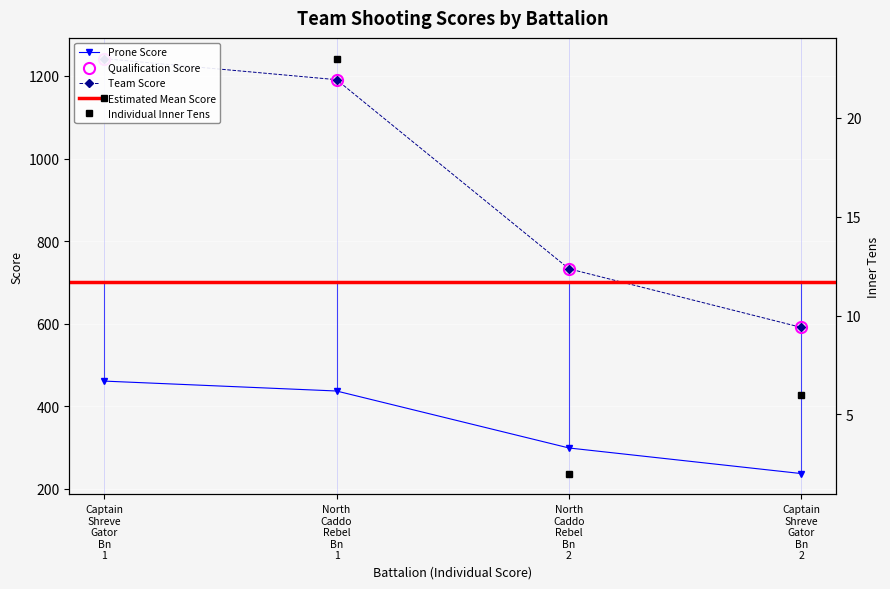

What is the sum of the Qualification Score values at North Caddo Rebel Bn 2 and Captain Shreve Gator Bn 1?

1975